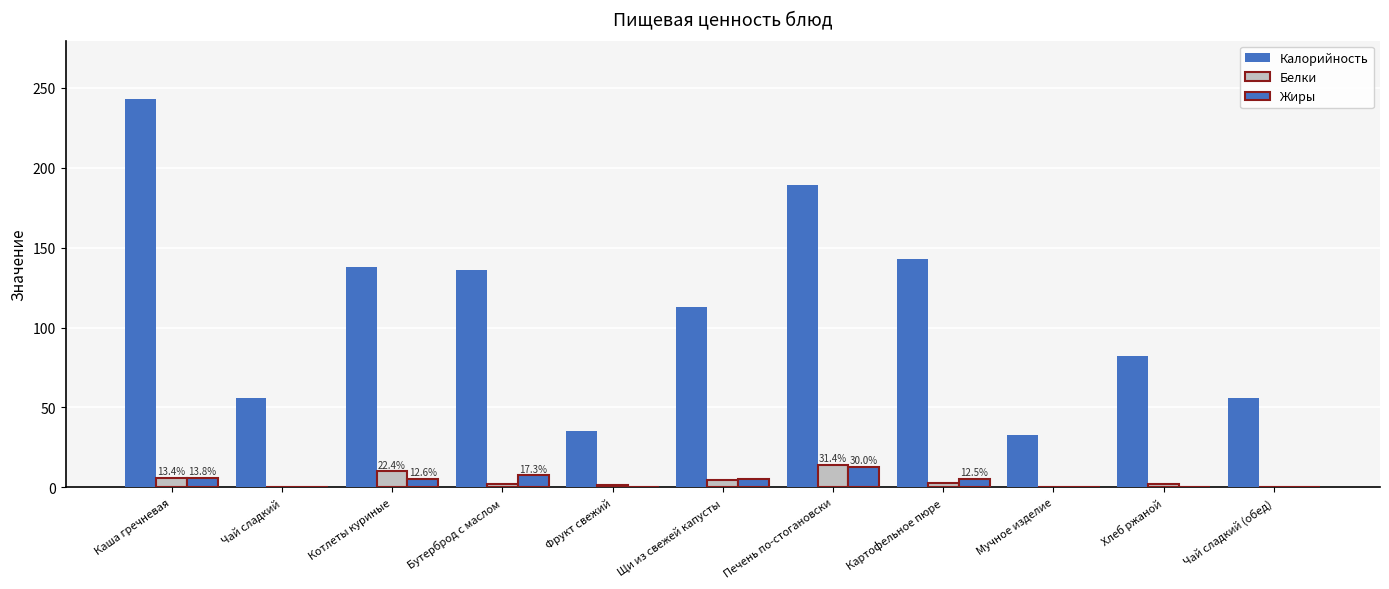

What is the highest value of the Белки series?

14.0